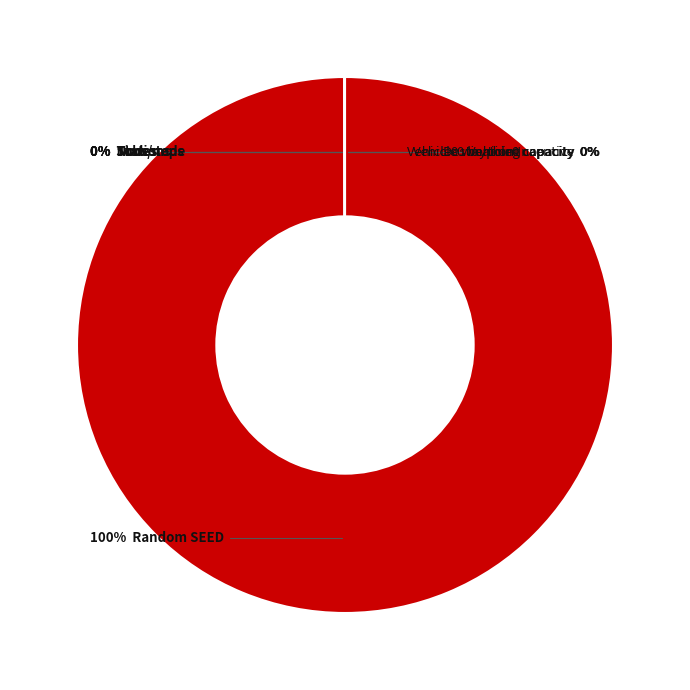

Which category accounts for the majority?

Random SEED